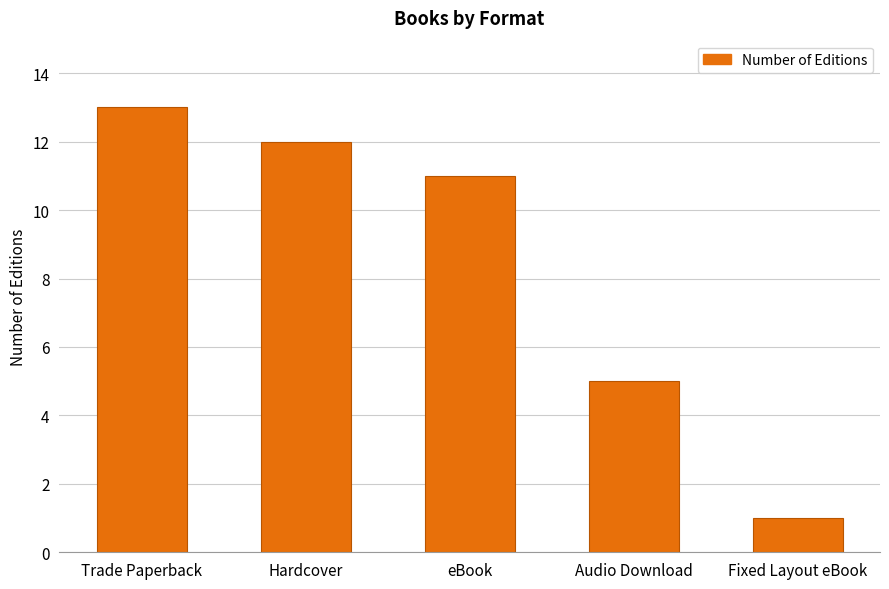

What is the approximate value at Fixed Layout eBook?

1